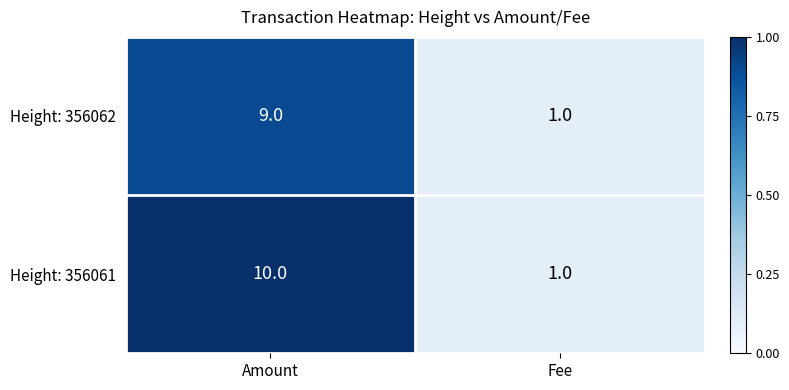

Which category has the lowest value in the Height: 356061 series?

Fee